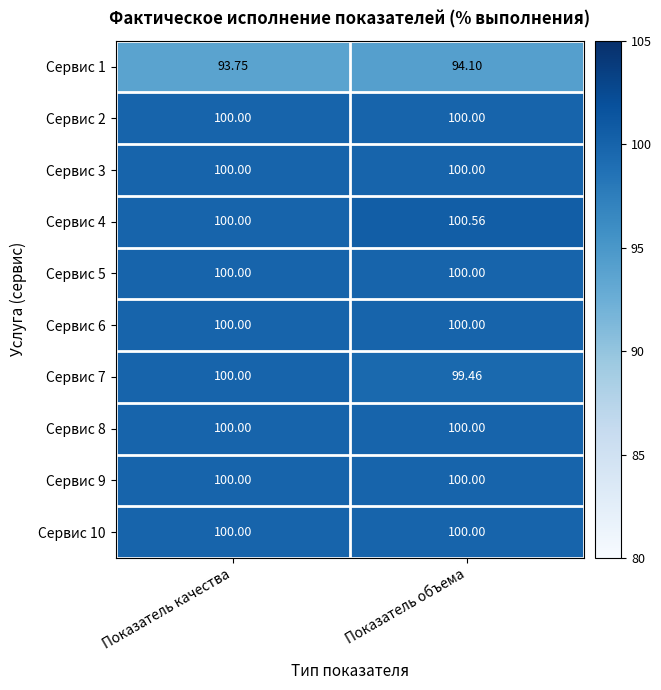

What is the spread (max minus min) of values at Показатель объема?

6.5